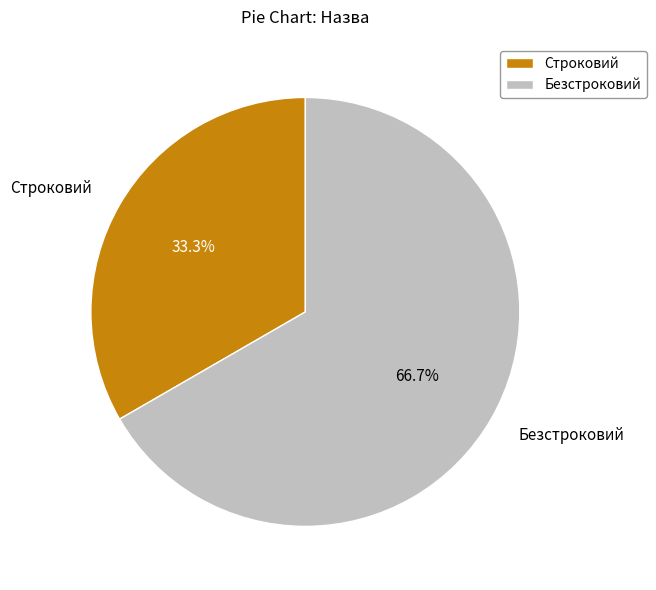

Which slice represents more than half of the pie?

Безстроковий